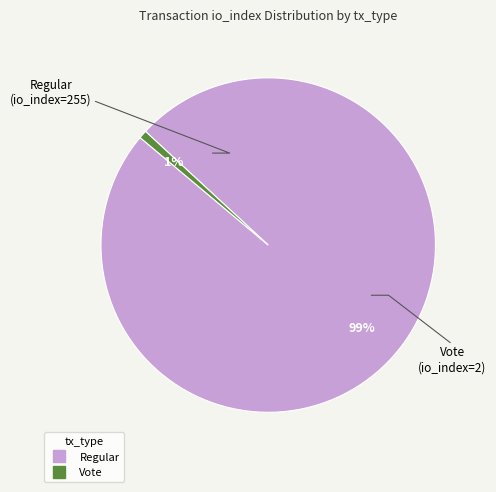

To the nearest percent, what is the average slice percentage?

50%